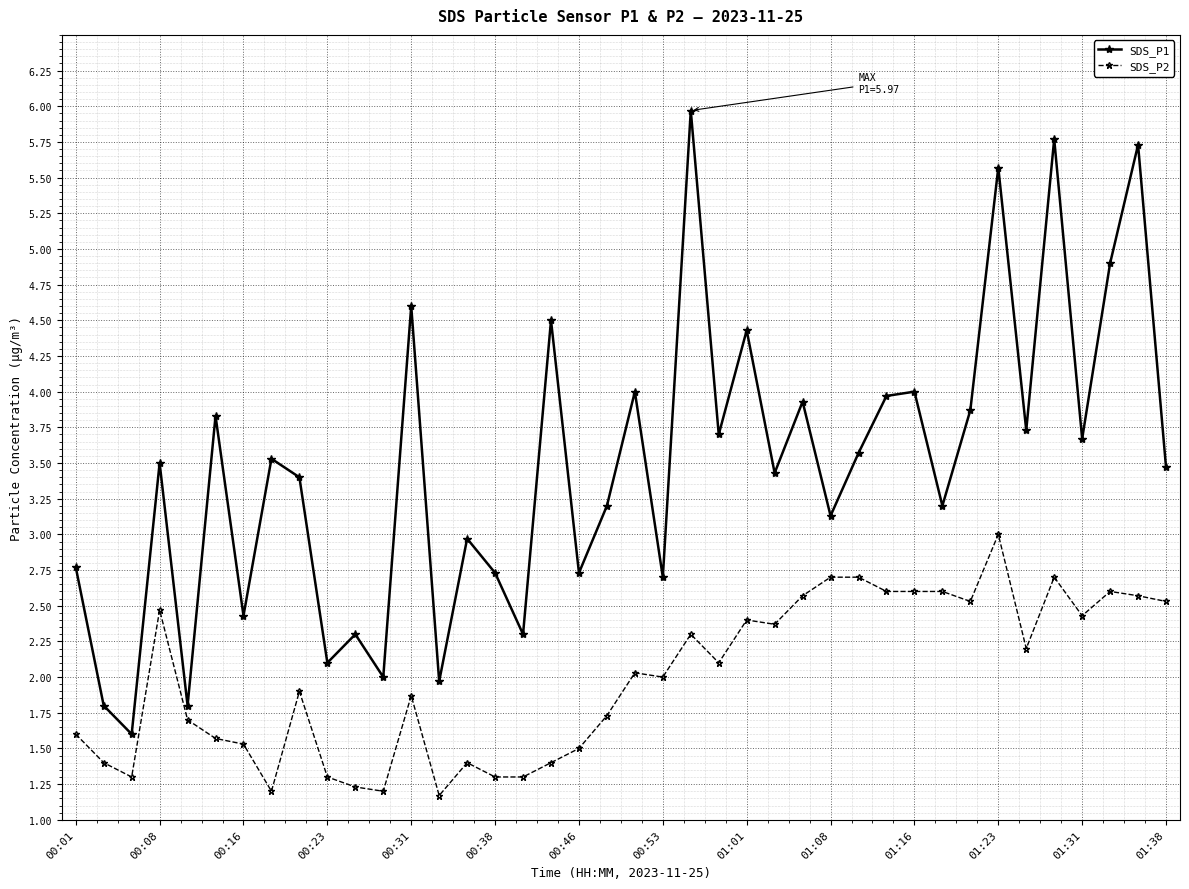

What is the value of the SDS_P1 point at the 6th from the left?

3.8